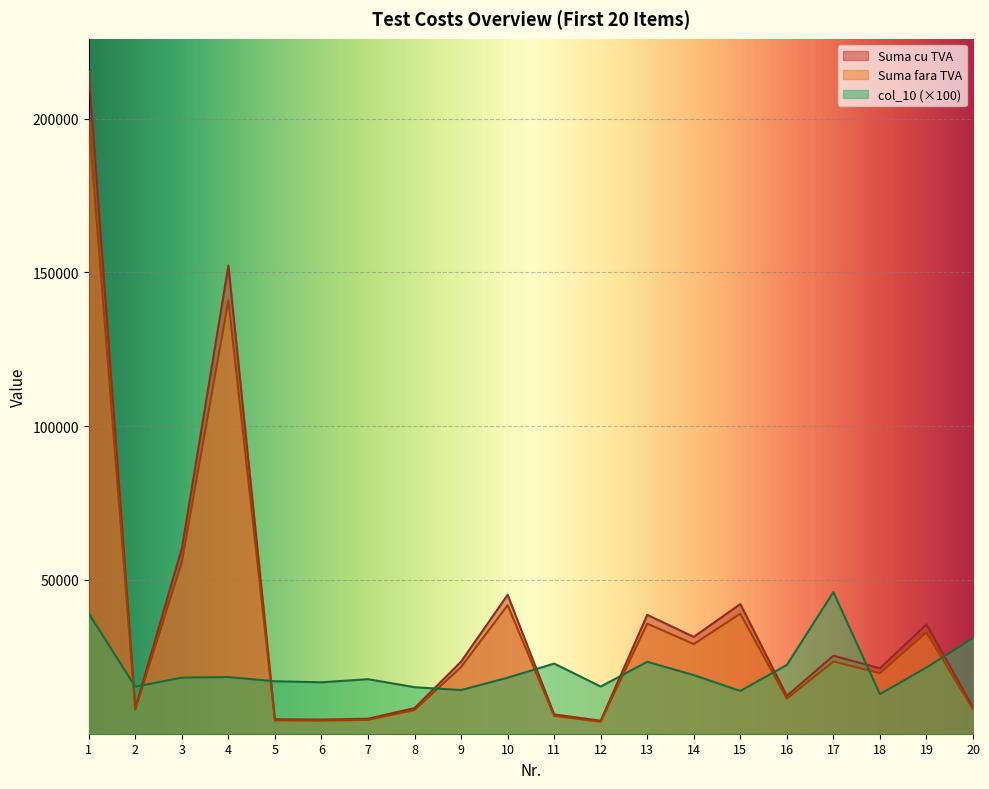

Reading left to right, list all the values displayed in this chart.

Suma cu TVA: 1=215265.6	2=8415.4	3=60289.9	4=152215.2	5=4698.0	6=4607.3	7=4883.8	8=8337.6	9=23457.6	10=45159.1	11=6281.3	12=4225.0	13=38659.7	14=31492.8	15=42174.0	16=12320.6	17=25367.0	18=21280.3	19=35575.2	20=8566.6
Suma fara TVA: 1=199320.0	2=7792.0	3=55824.0	4=140940.0	5=4350.0	6=4266.0	7=4522.0	8=7720.0	9=21720.0	10=41814.0	11=5816.0	12=3912.0	13=35796.0	14=29160.0	15=39050.0	16=11408.0	17=23488.0	18=19704.0	19=32940.0	20=7932.0
col_10: 1=39077.5	2=15280.1	3=18240.4	4=18422.2	5=17055.3	6=16728.4	7=17736.4	8=15133.4	9=14195.5	10=18222.9	11=22808.5	12=15340.7	13=23392.3	14=19060.2	15=13921.2	16=22369.9	17=46055.6	18=12879.6	19=21532.5	20=31102.5